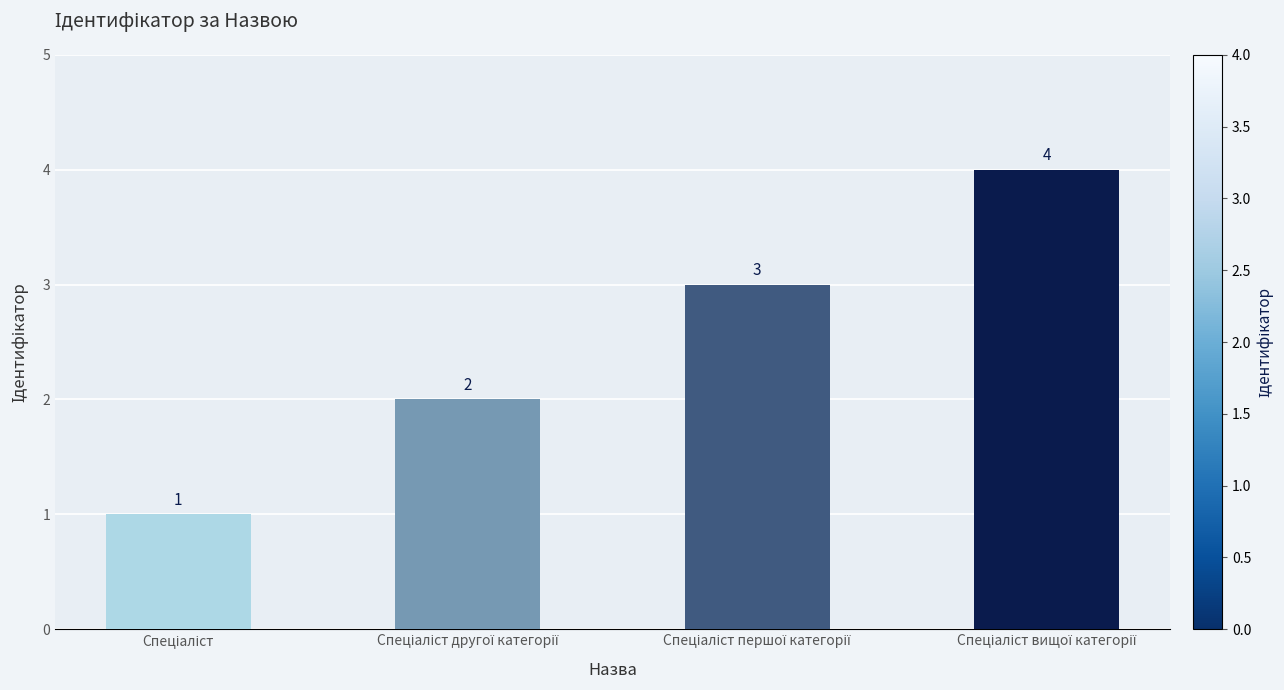

What is the difference between the maximum and minimum values?

3